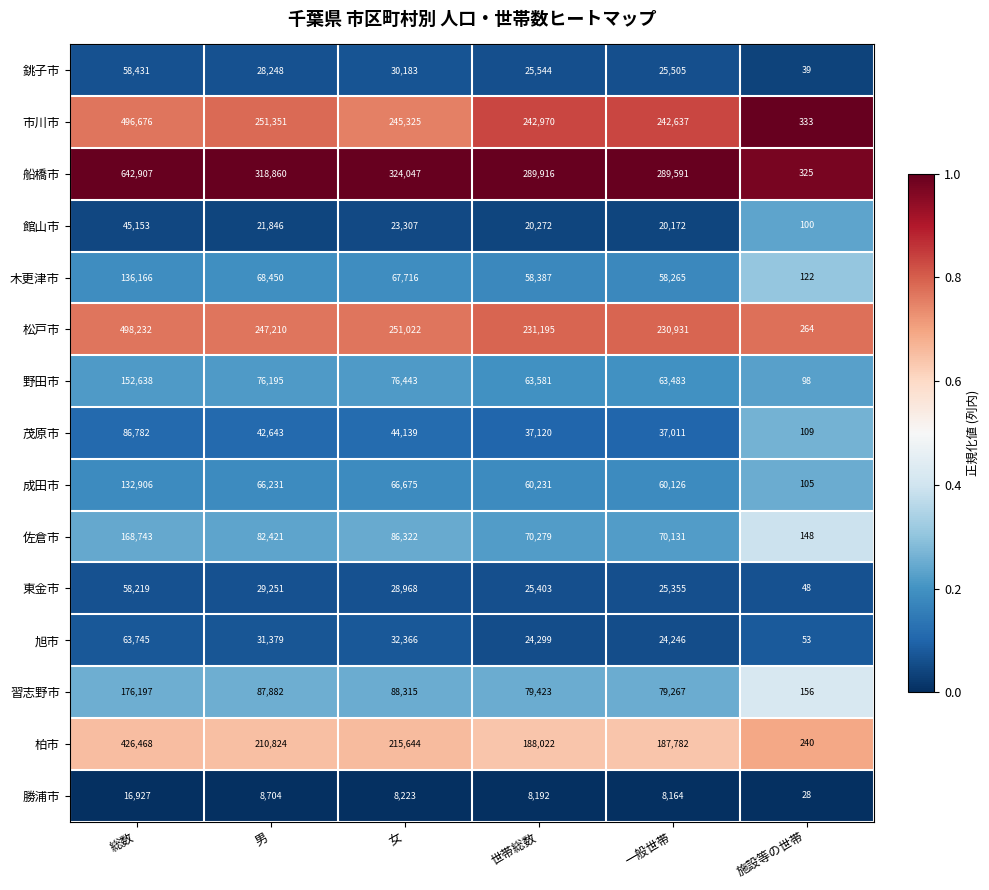

List the series in order of their peak value, lowest first.

勝浦市, 館山市, 東金市, 銚子市, 旭市, 茂原市, 成田市, 木更津市, 野田市, 佐倉市, 習志野市, 柏市, 市川市, 松戸市, 船橋市